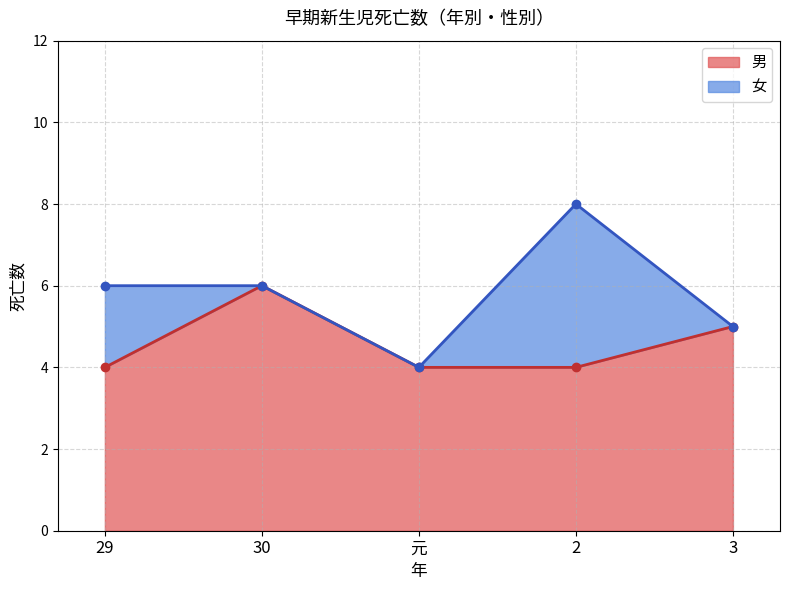

What position from the left is 29?

1